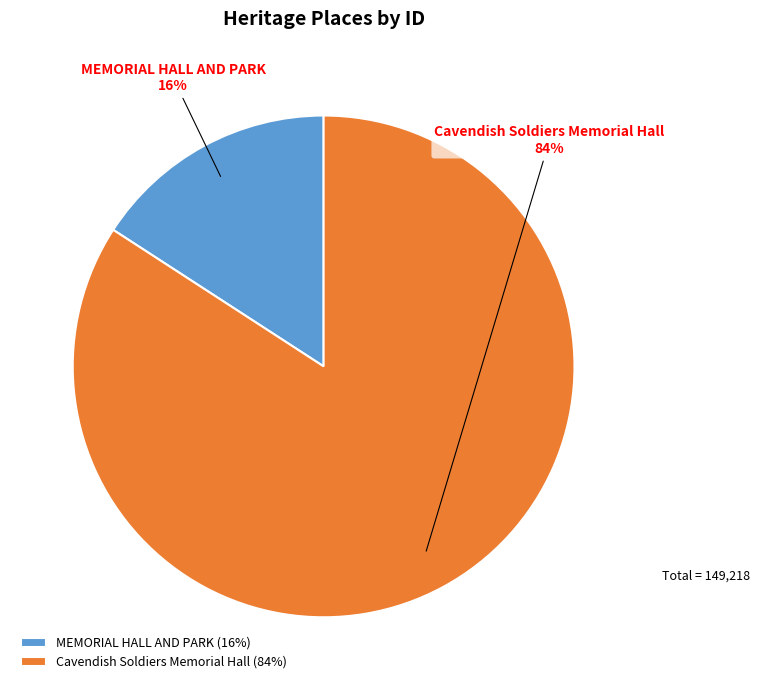

To the nearest percent, what percentage of the pie is MEMORIAL HALL AND PARK?

16%